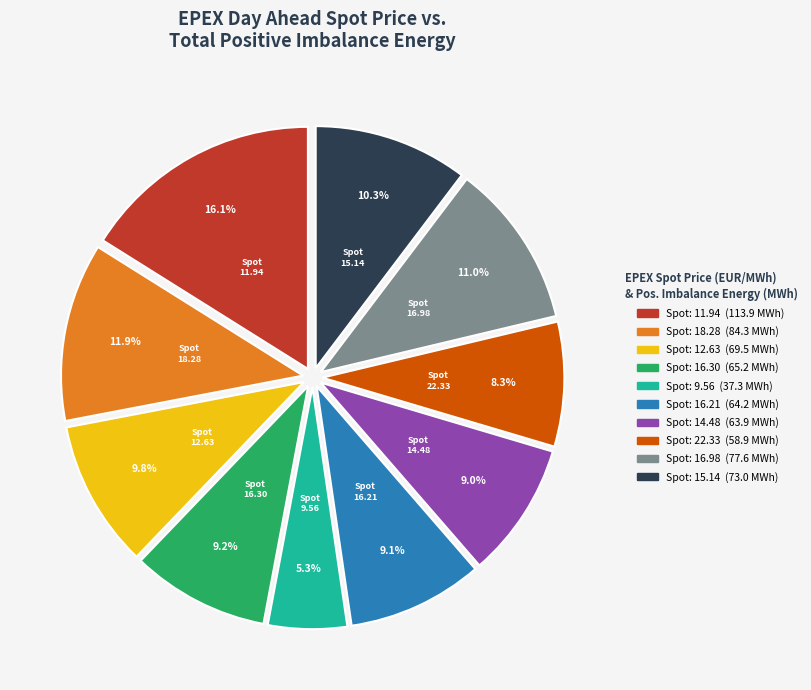

Is there any slice that represents more than half of the pie?

No